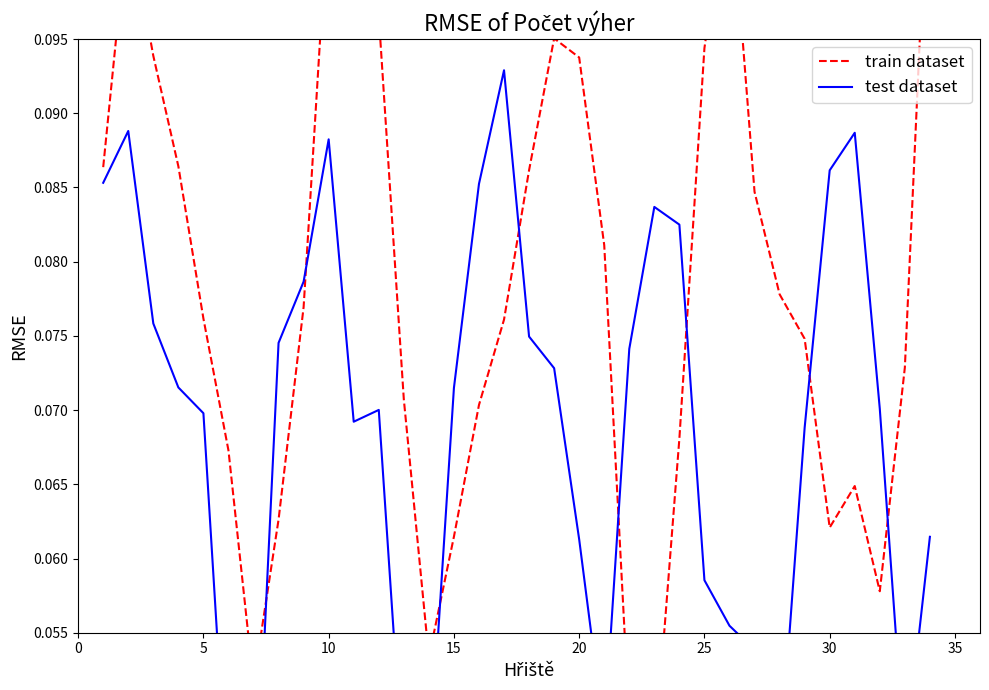

True or false: test dataset has more than 2 points higher than both neighbors.

True